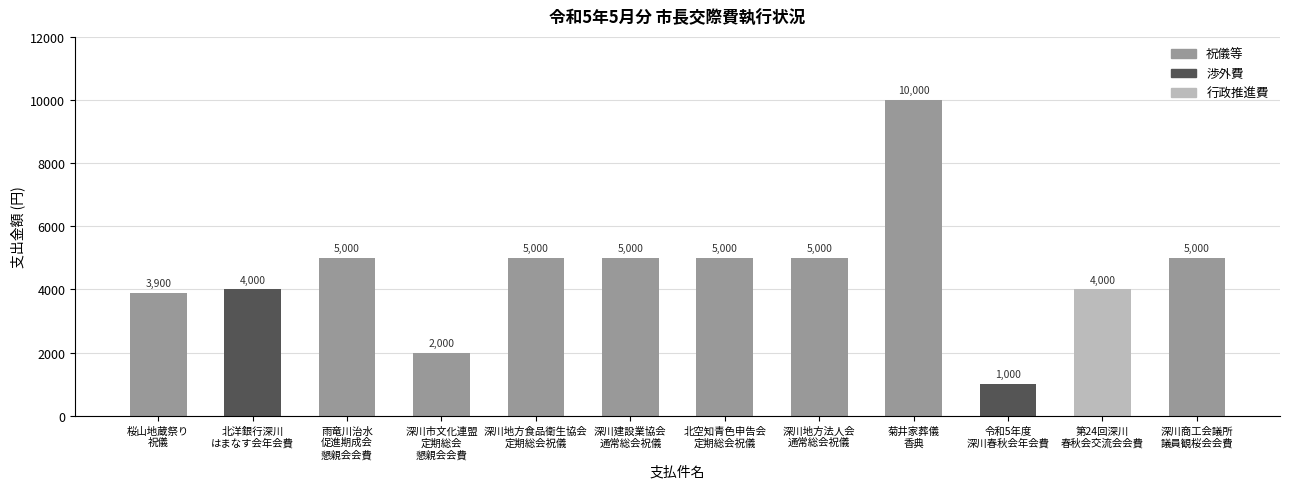

What is the difference between the values at 深川地方食品衛生協会
定期総会祝儀 and 第24回深川
春秋会交流会会費?

1000